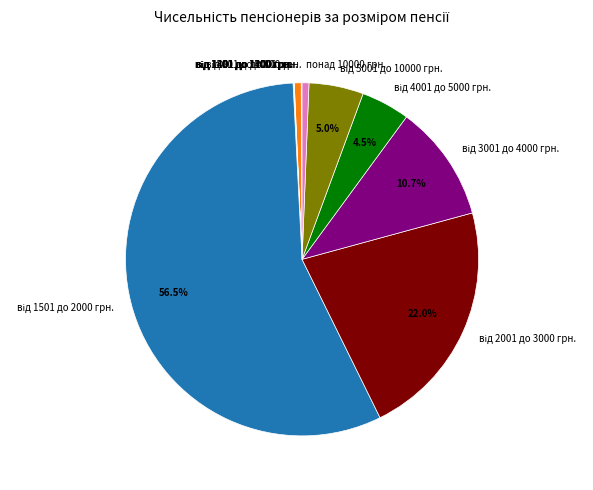

Does any single category account for the majority?

Yes